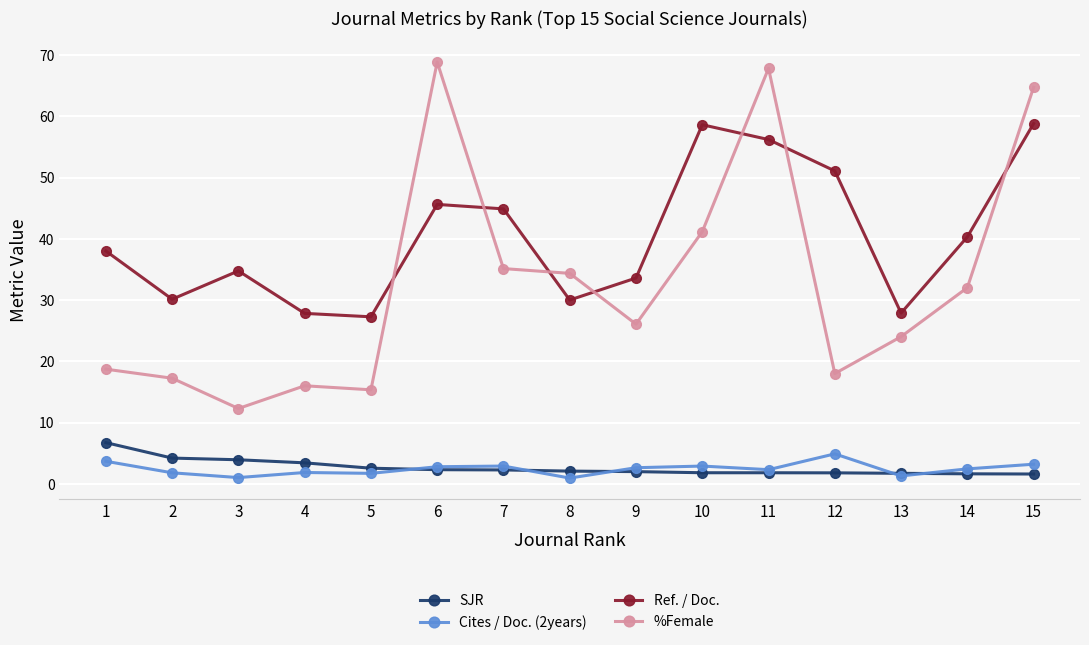

At how many categories does at least one series exceed 15?

15